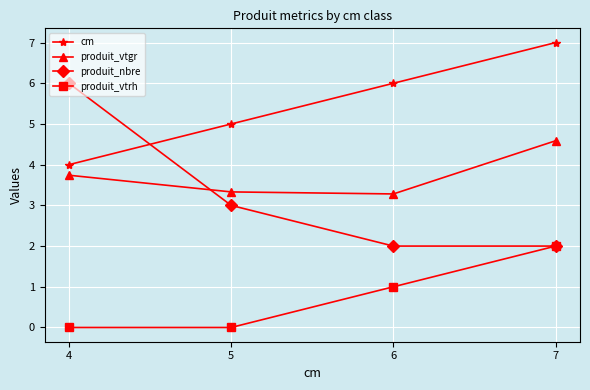

True or false: produit_nbre has more than 0 points higher than both neighbors.

False